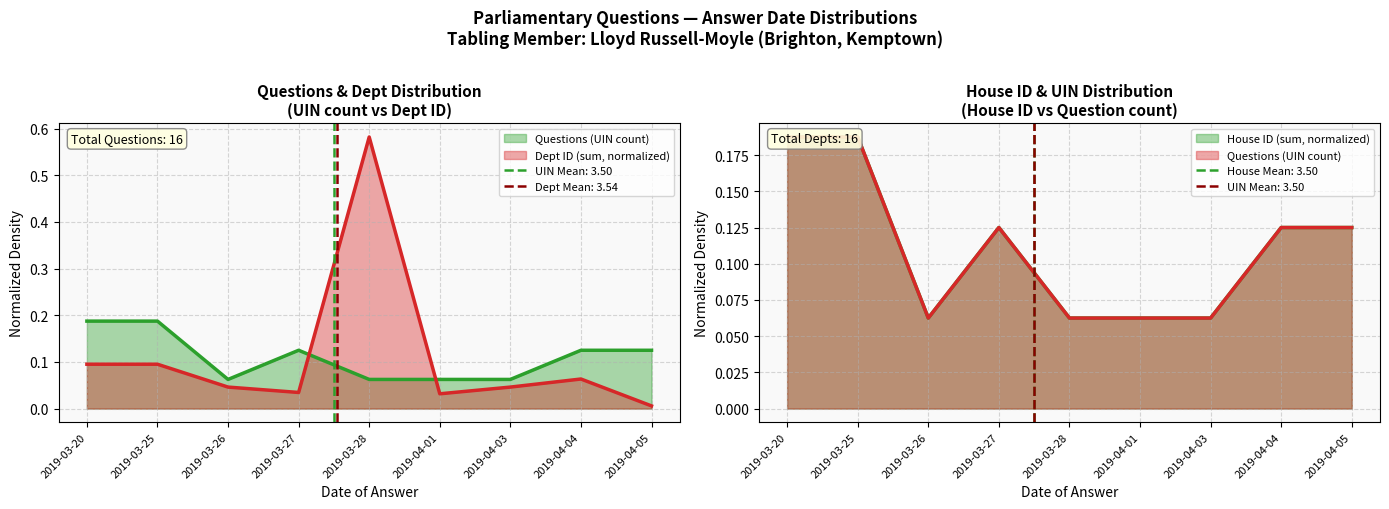

Rank the series by their maximum value, from highest to lowest.

Dept ID (sum), Questions (UIN count), House ID (sum)